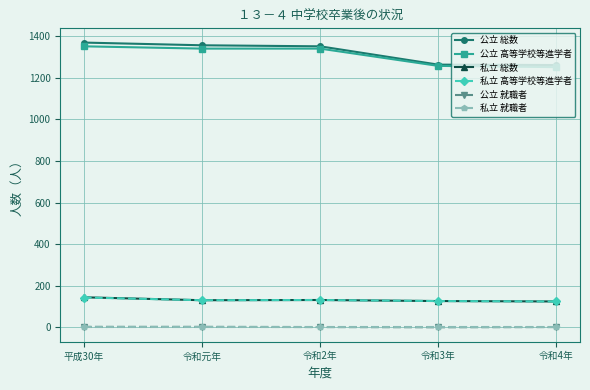

Count the number of categories in the chart.

5